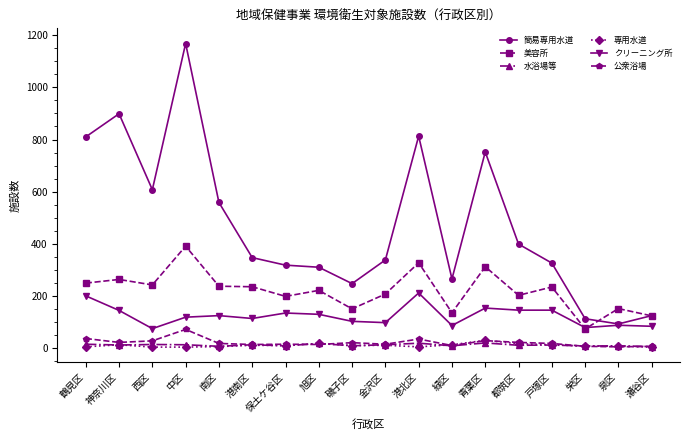

Where is 簡易専用水道 nearest to the value 630?

西区